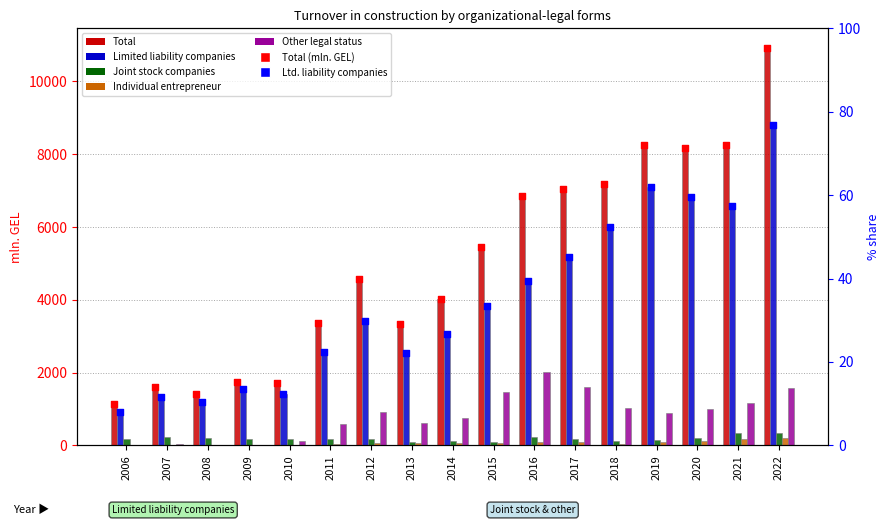

What is the total value across all series at 2020?

16312.7